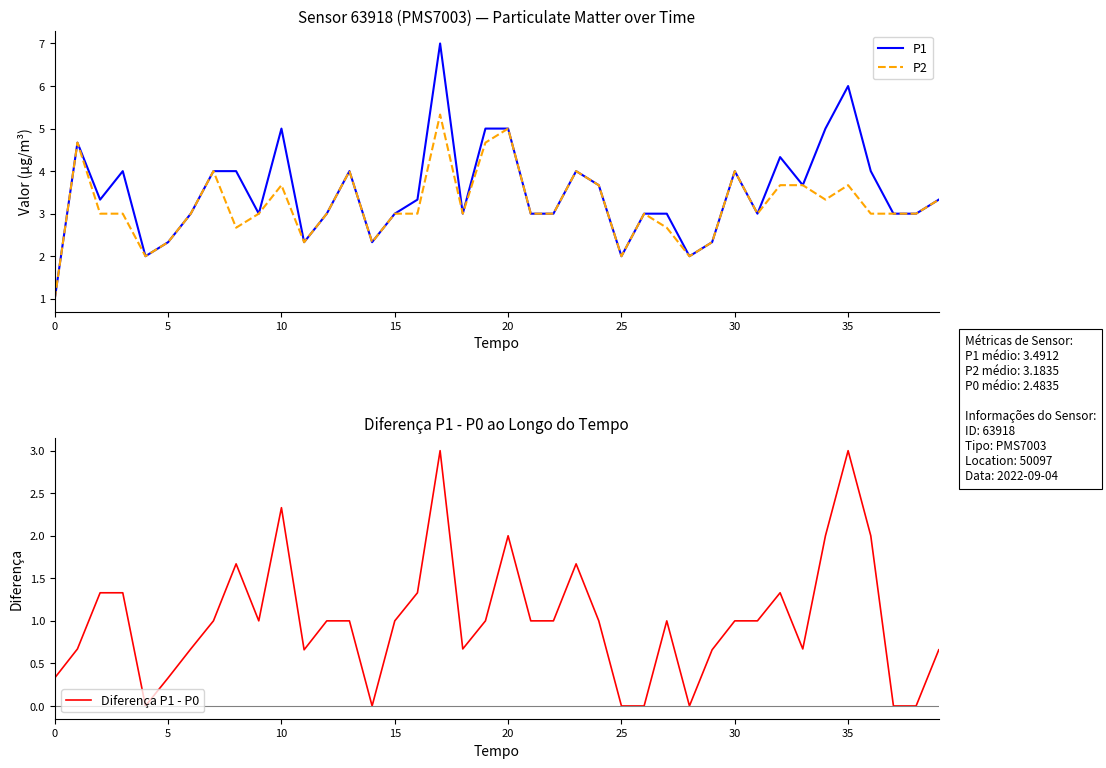

The P2 series shows 1.0 at 0. True or false?

True